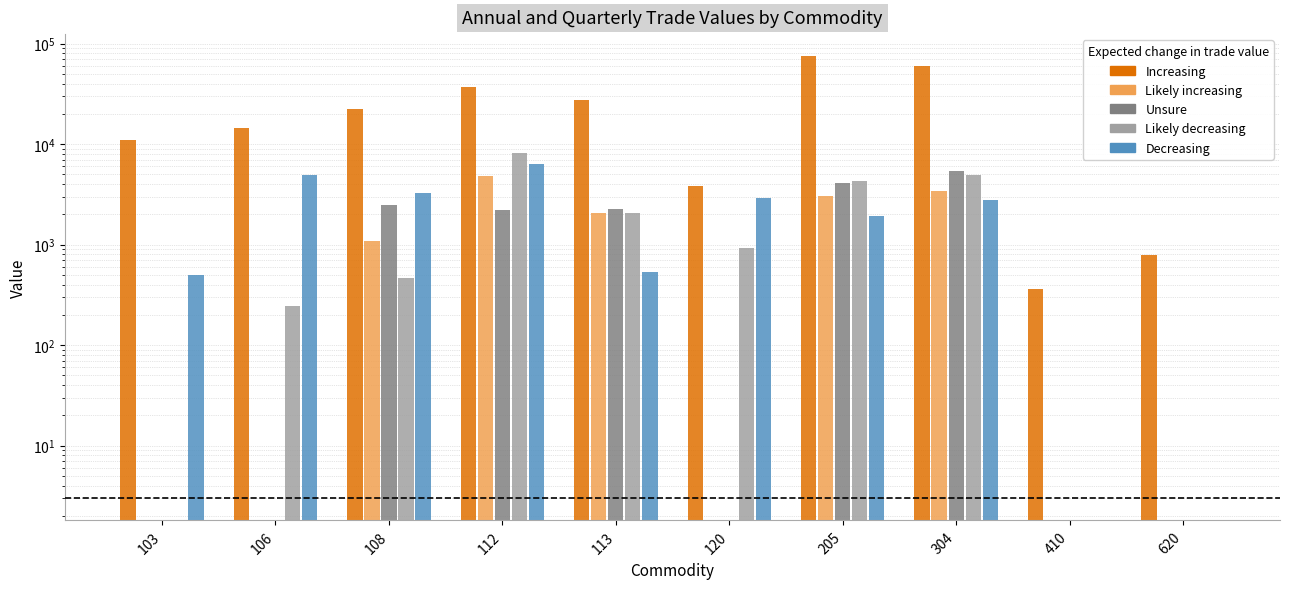

Rank the categories by Value-Nov value from lowest to highest.

103, 410, 620, 106, 108, 120, 113, 205, 304, 112